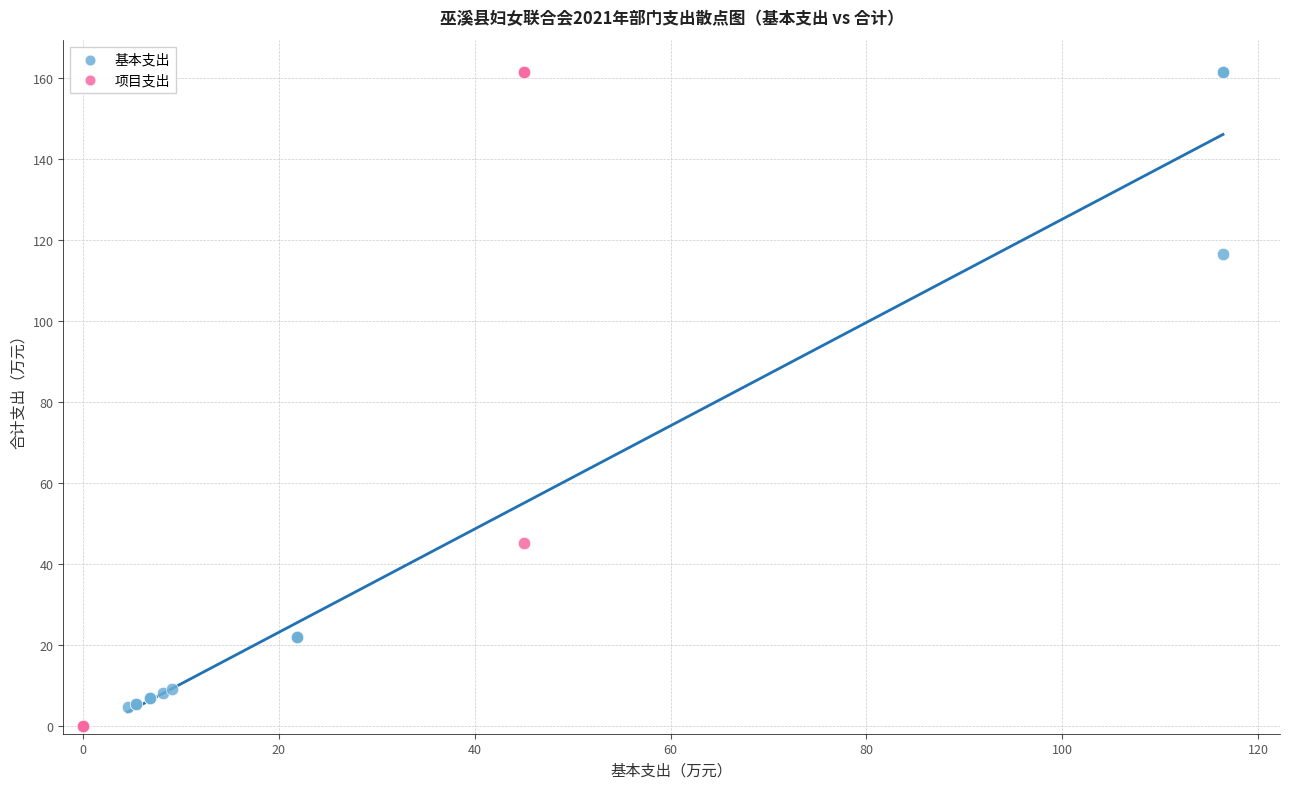

Which series has the widest spread of Y values?

项目支出